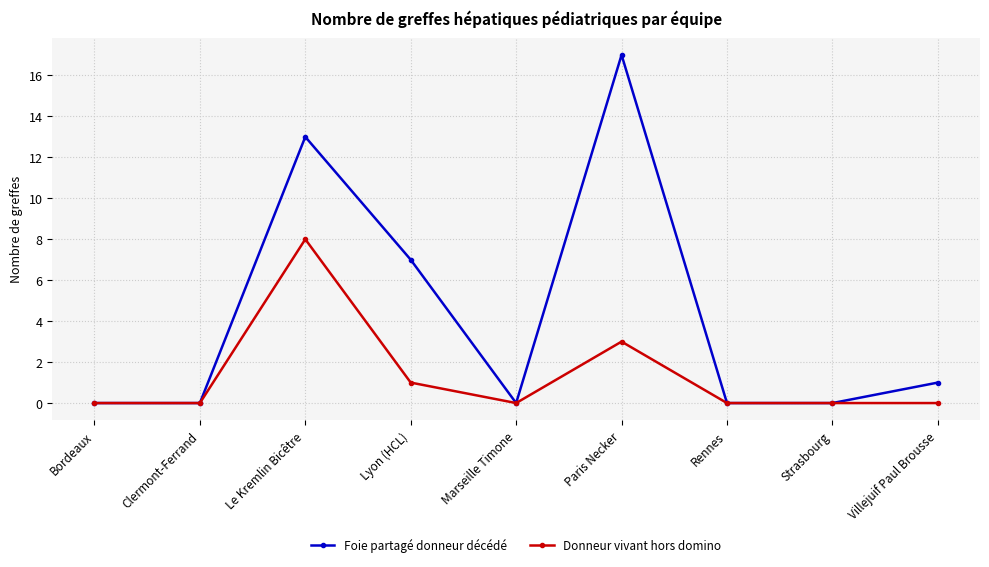

How many interior local peaks does the Foie partagé donneur décédé series have?

2